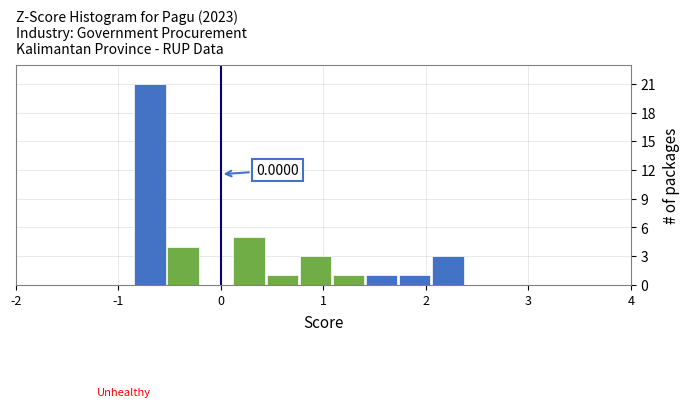

Around what value on the x-axis is the tallest bar? Give the approximate position of its centre, as read against the axis.

-0.7